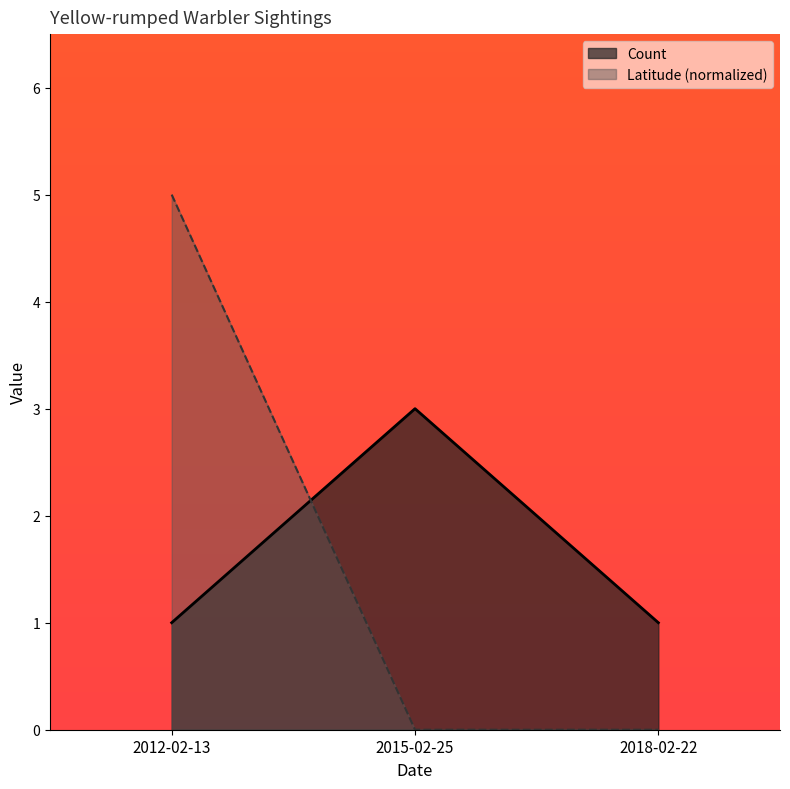

Reading left to right, transcribe all the data shown in this chart.

Count: 1	3	1
Latitude: 5	0	0